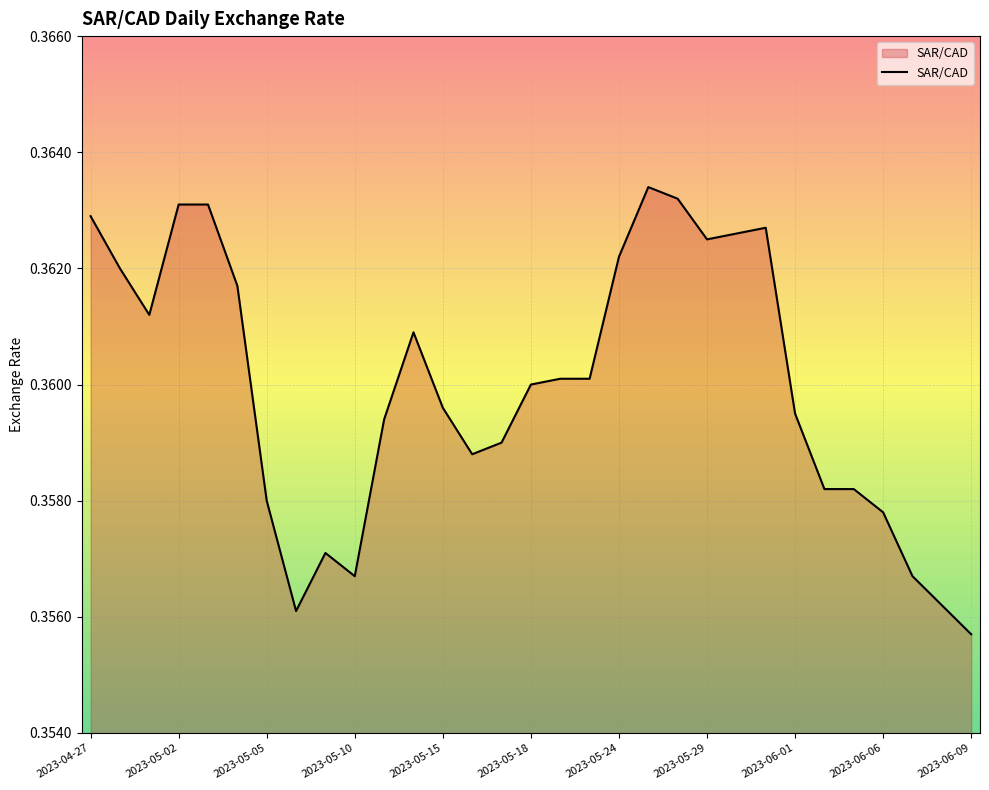

What is the maximum value shown in the chart?

0.4